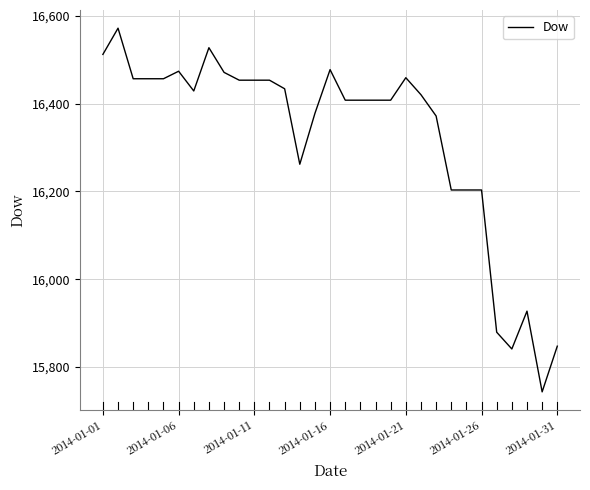

What is the difference between the maximum and minimum values?

829.1